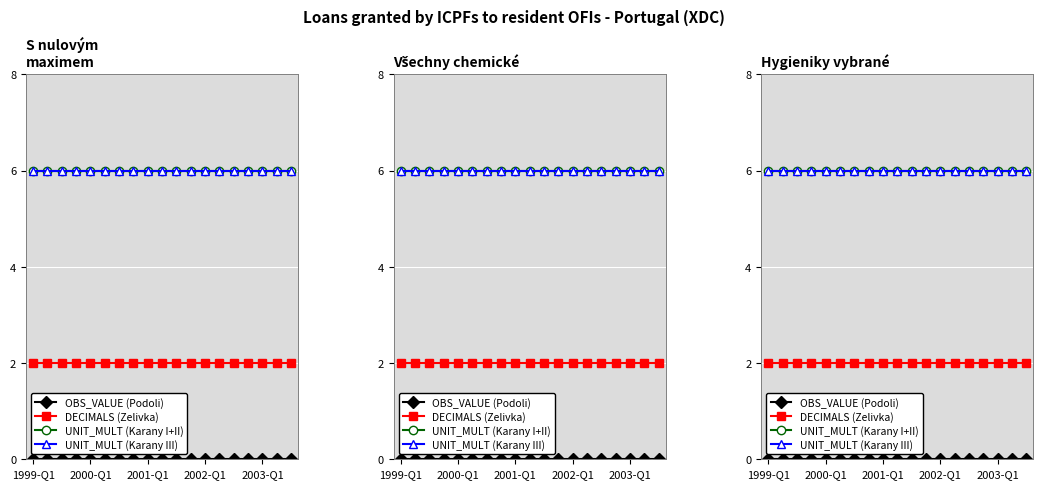

Which category has the lowest value in the UNIT_MULT (Karany I+II) series?

1999-Q1